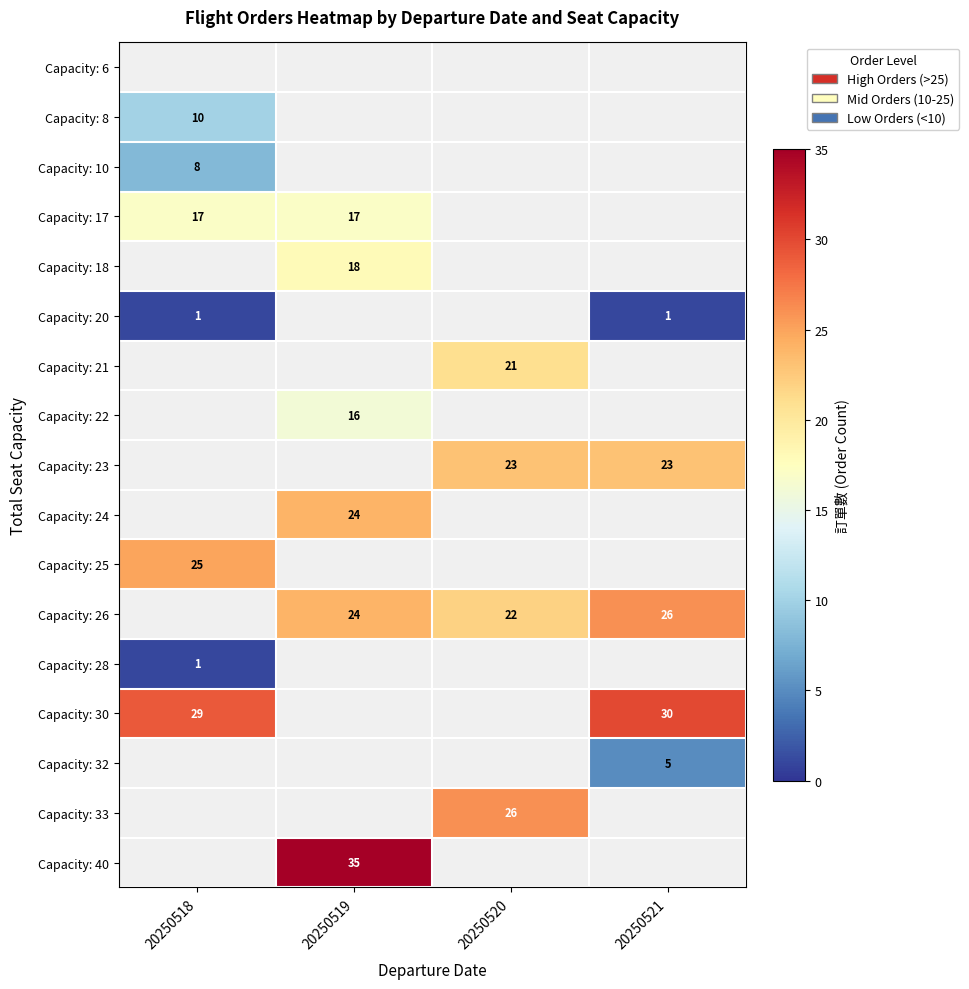

Which category has the lowest value across all series?

20250518